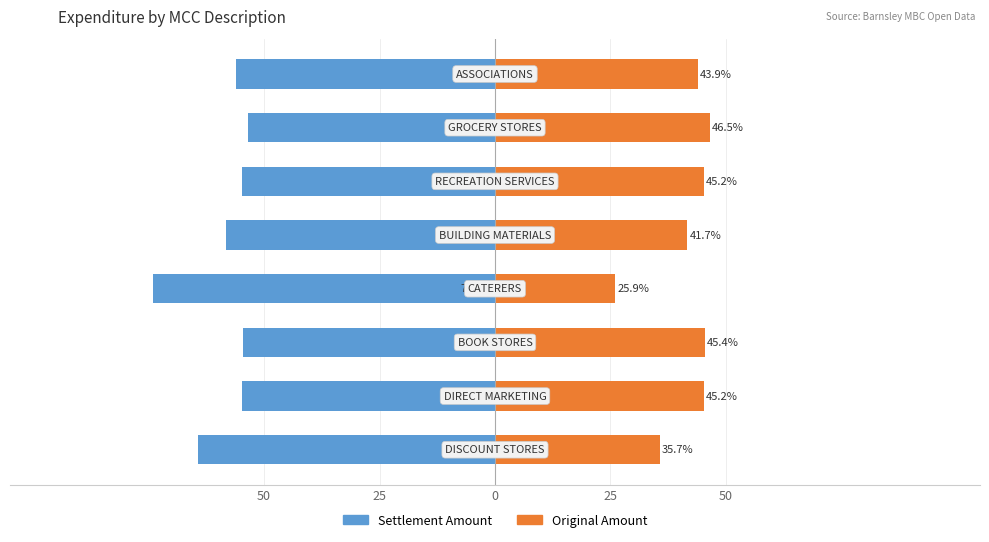

Which series changed the most between 0 and 25?

Settlement Amount